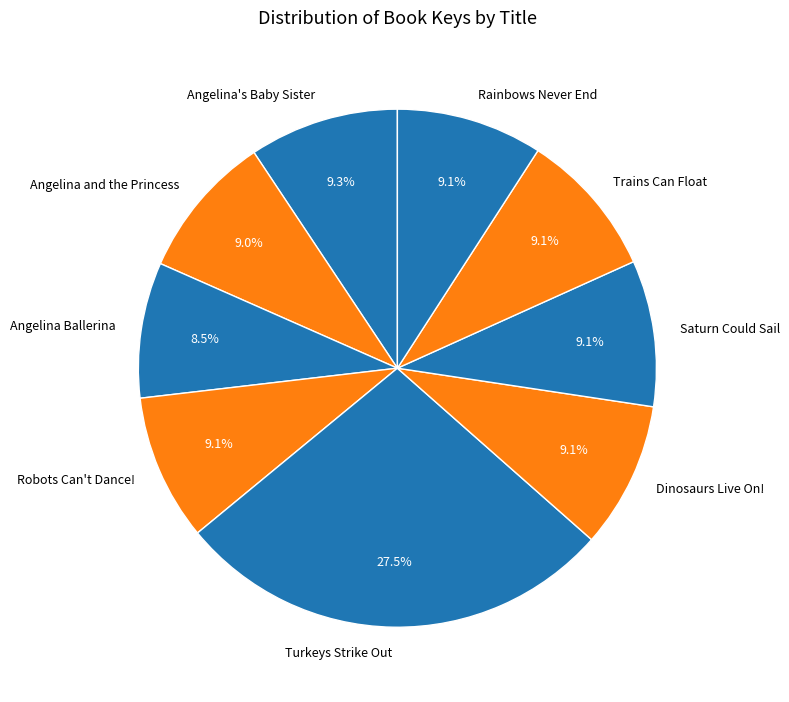

What is the ratio of the value at Dinosaurs Live On! to the value at Saturn Could Sail?

1.0